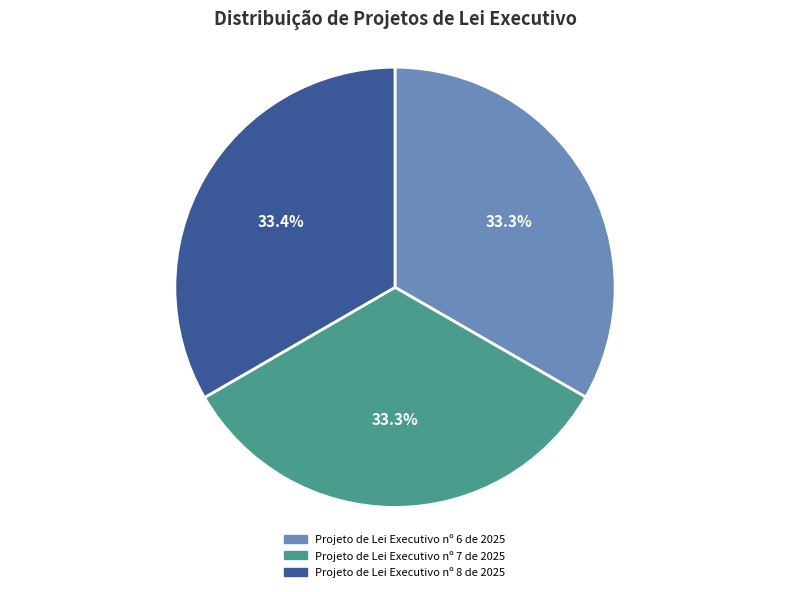

How many slices are in this pie chart?

3